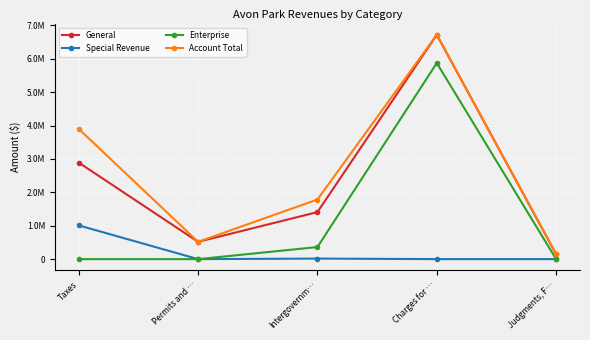

Which series has the largest total across all categories?

Account Total